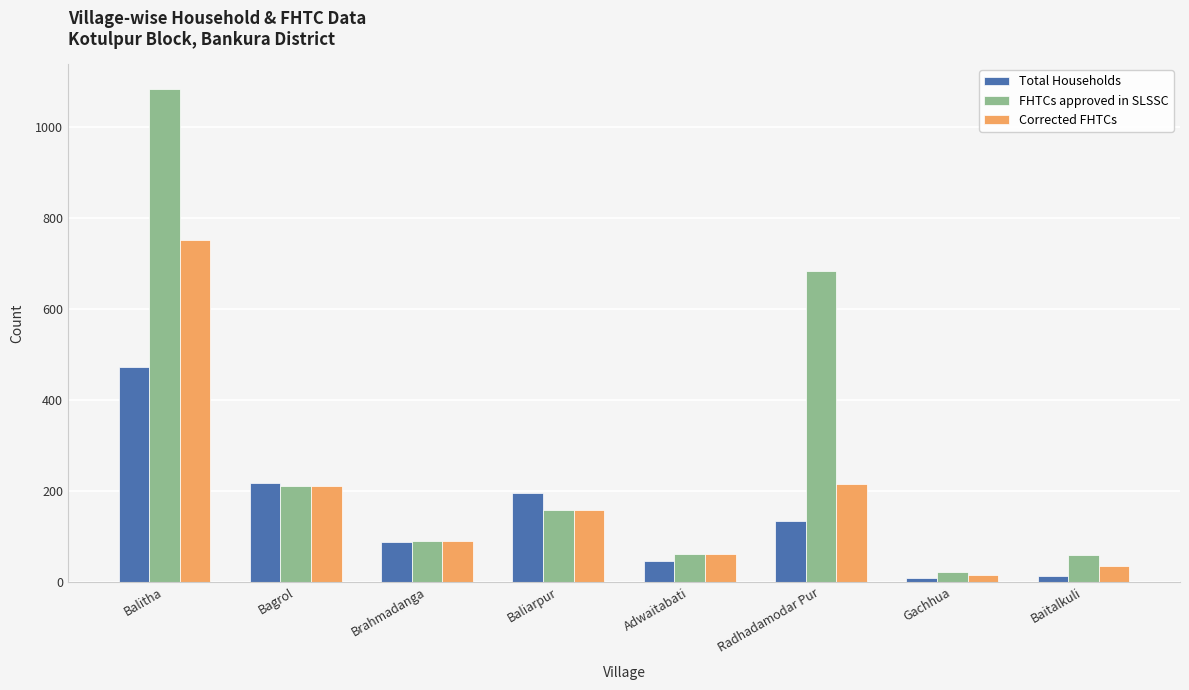

What is the total value across all series at Adwaitabati?

170